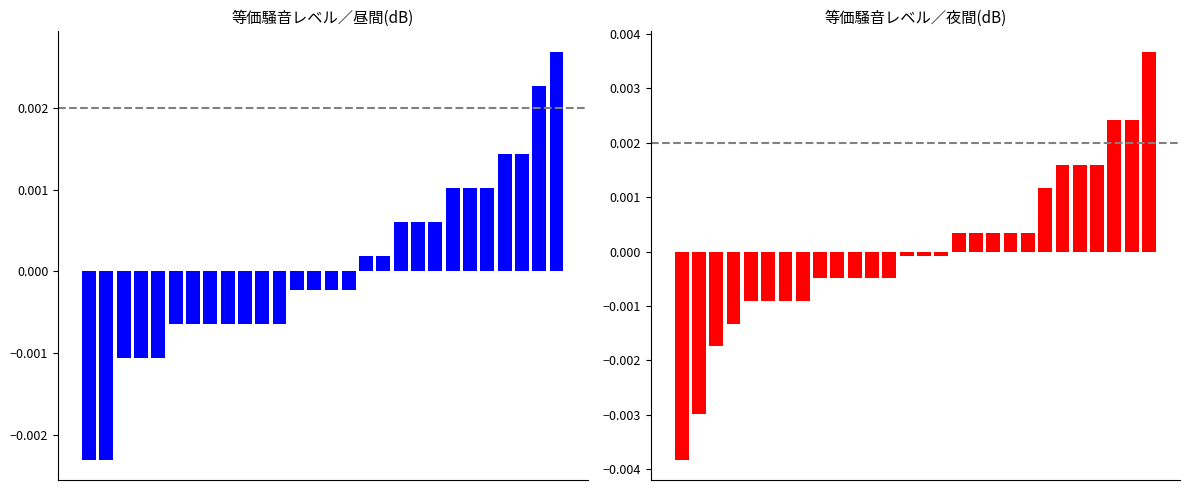

Is the value of 昼間(dB) at 20 greater than the value of 夜間(dB) at 1?

Yes